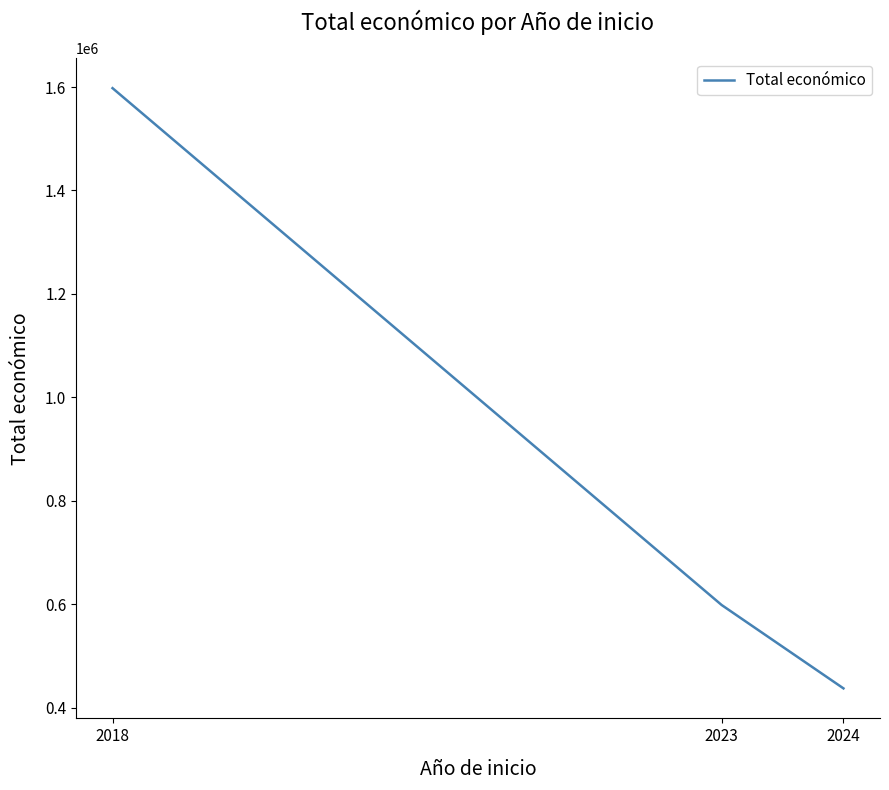

Reading right to left, what are all the values shown in this chart?

437777.9	598909.0	1597786.0